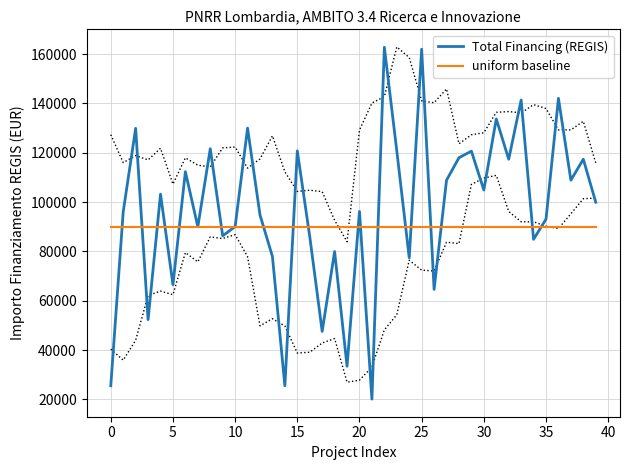

What is the greatest value displayed?

162783